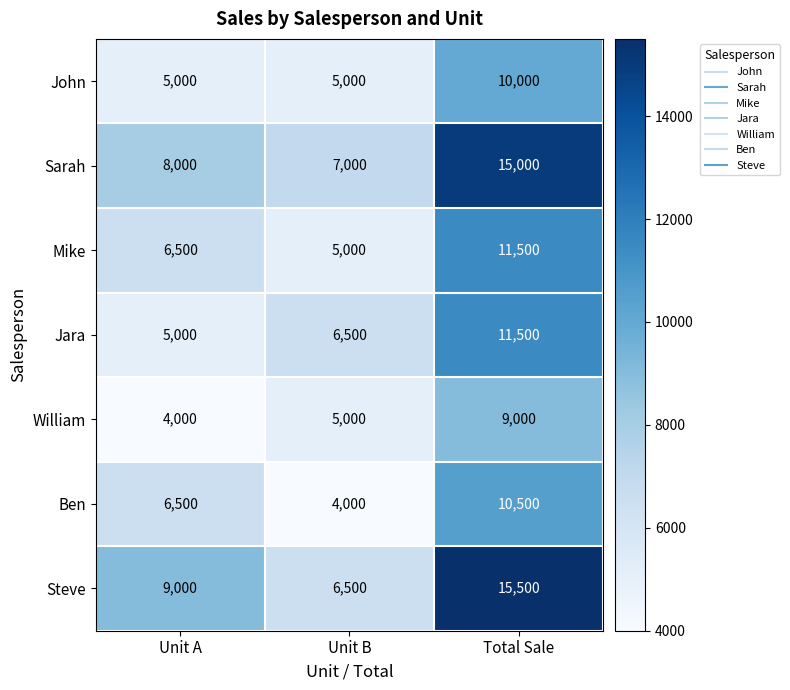

Reading right to left, what are all the values shown in this chart?

John: 10000	5000	5000
Sarah: 15000	7000	8000
Mike: 11500	5000	6500
Jara: 11500	6500	5000
William: 9000	5000	4000
Ben: 10500	4000	6500
Steve: 15500	6500	9000